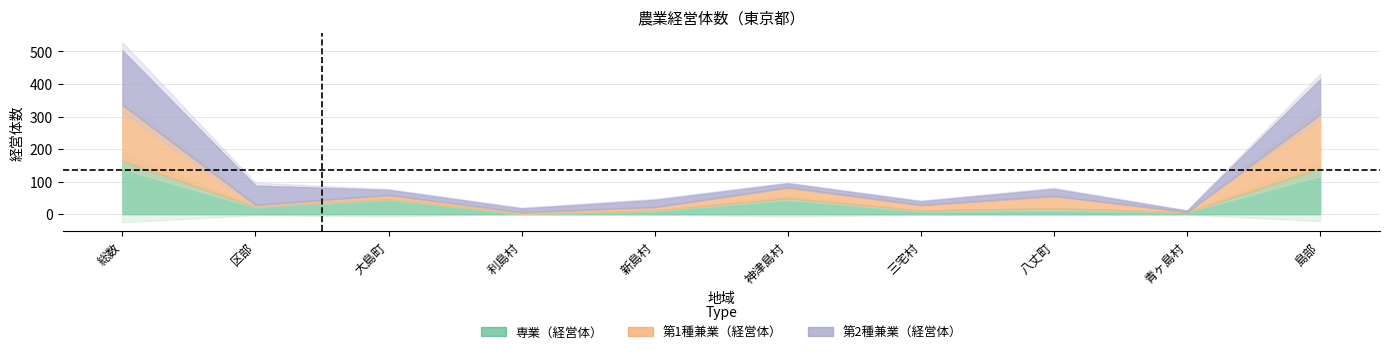

Does the chart have visible grid lines?

Yes